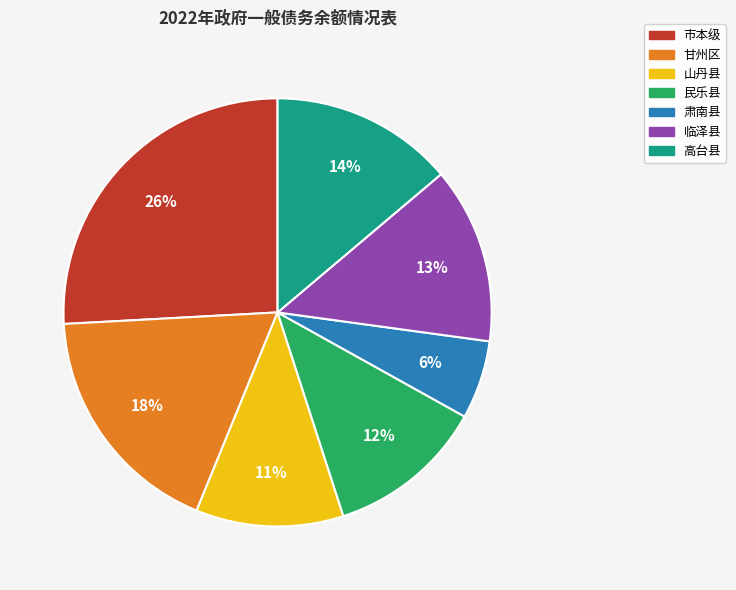

What percentage is the 临泽县 slice, to the nearest percent?

13%